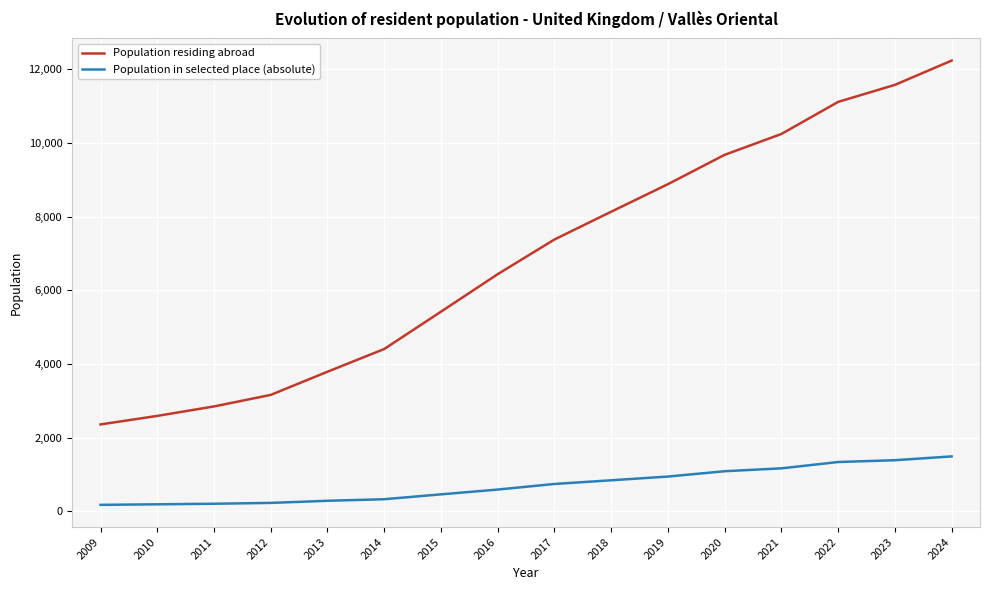

True or false: Population in selected place (absolute) and Population residing abroad cross at least once.

False